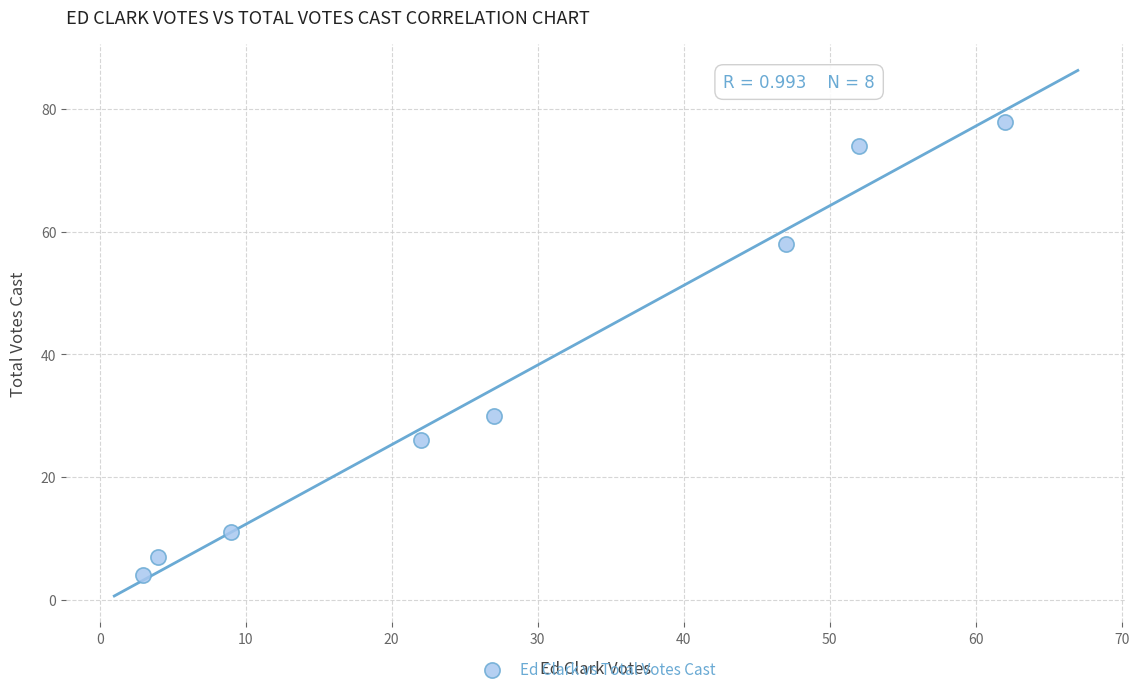

What is the range of X values (max minus min)?

59